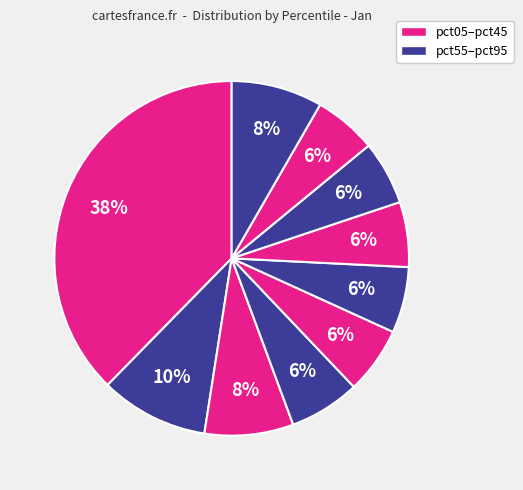

How many segments does this pie chart have?

10